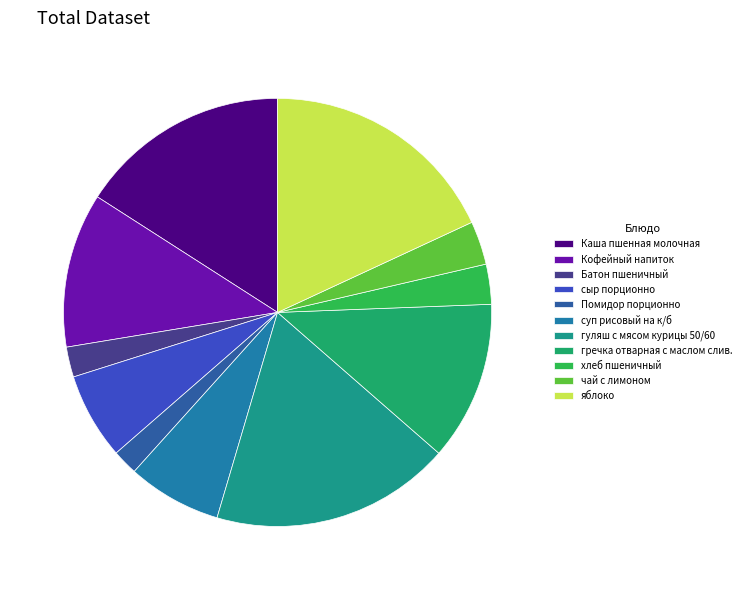

Approximately how many times larger is the value at гуляш с мясом курицы 50/60 compared to хлеб пшеничный?

6.0